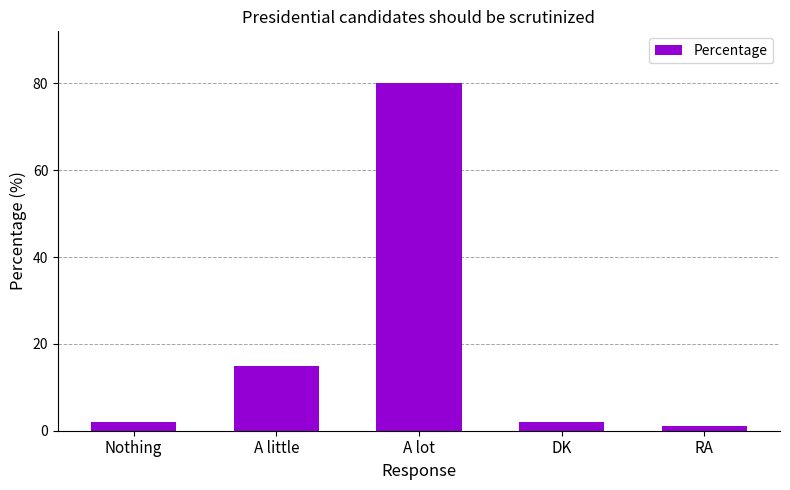

What is the change in value from Nothing to A lot?

+78